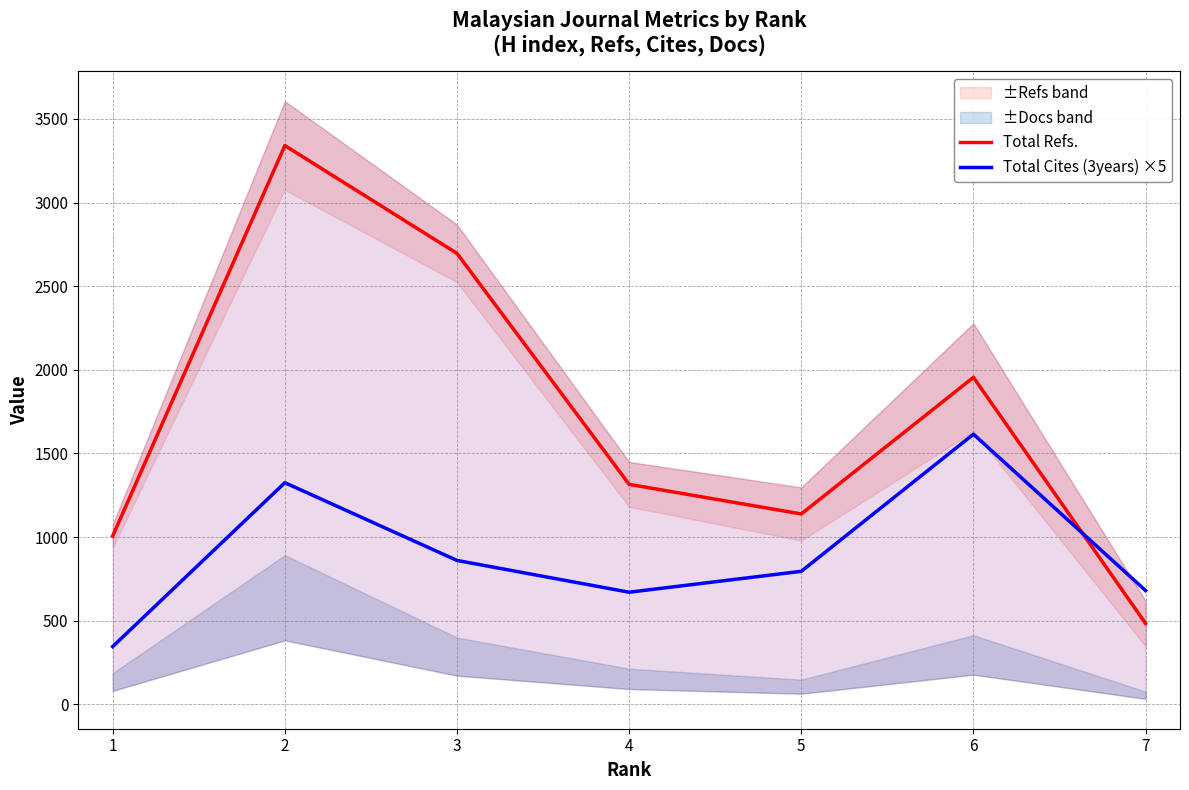

Reading left to right, transcribe all the data shown in this chart.

Total Refs.: 1006	3341	2696	1315	1138	1955	483
Total Cites (3years) ×5: 345	1325	860	670	795	1615	680